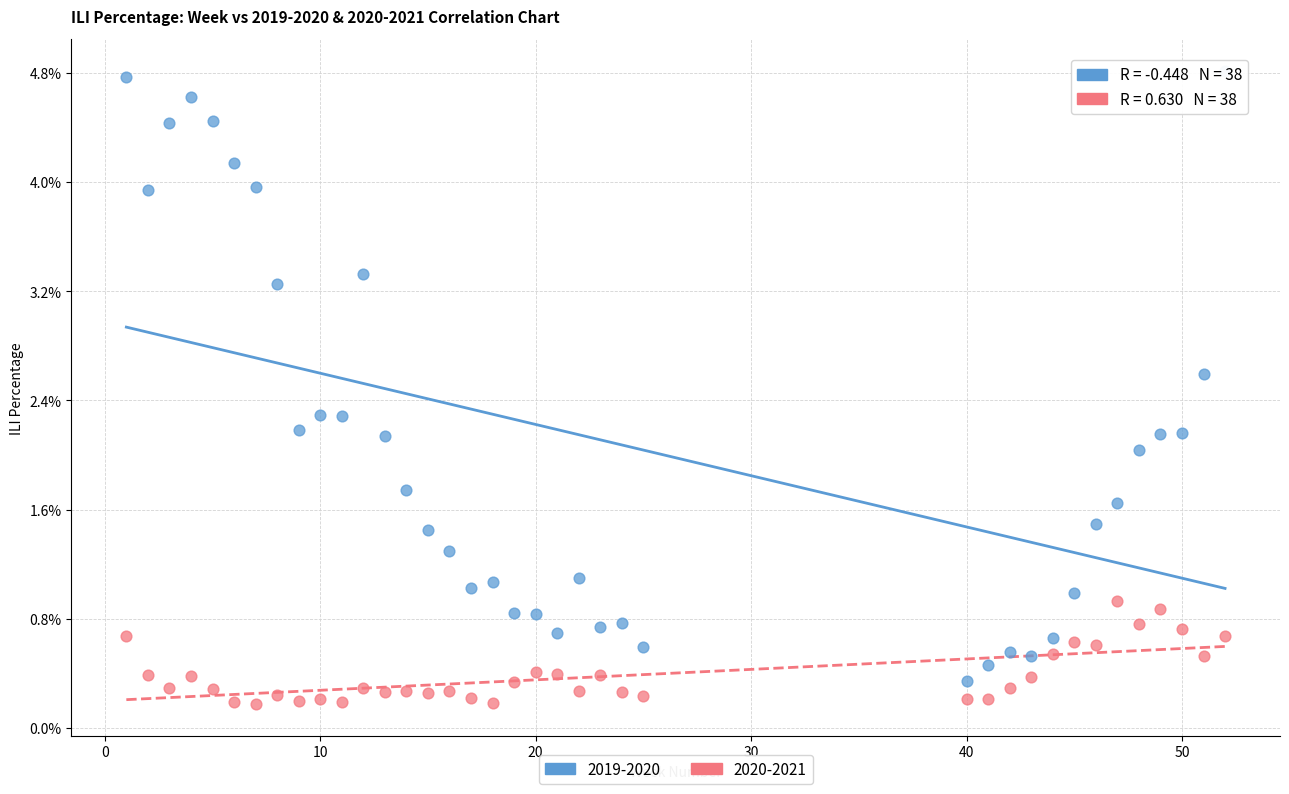

Which series reaches the maximum Y coordinate?

2019-2020